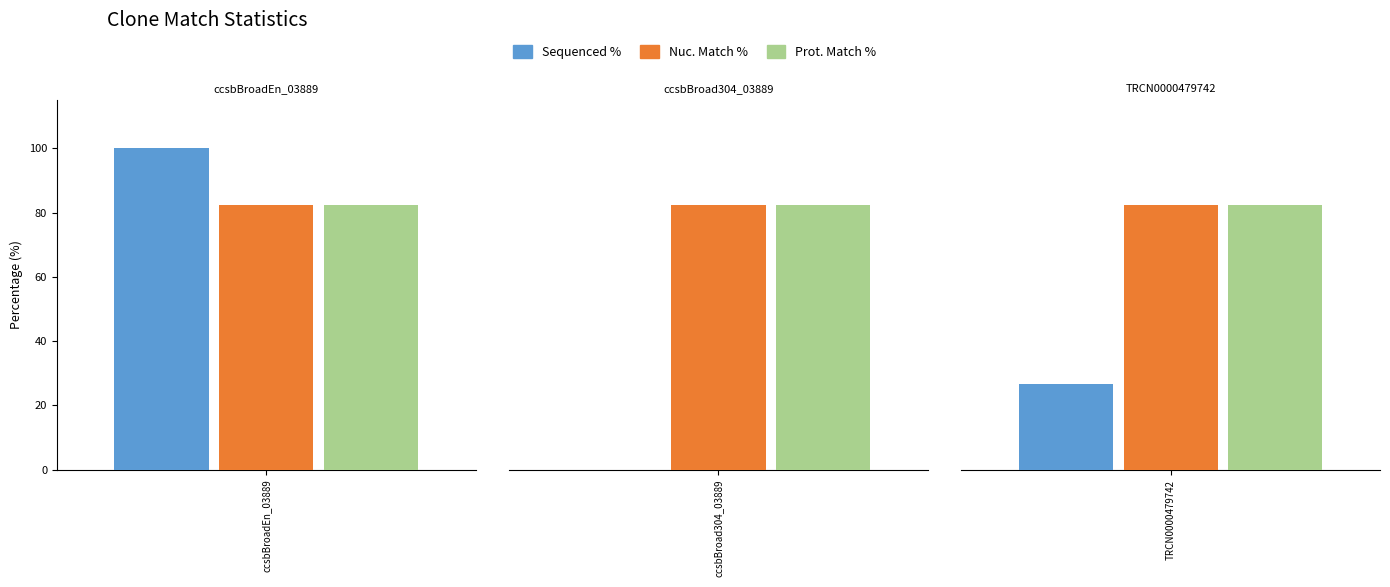

Reading right to left, what are all the values shown in this chart?

Sequenced %: 26.7	0.0	100.0
Nuc. Match %: 82.5	82.5	82.5
Prot. Match %: 82.5	82.5	82.5